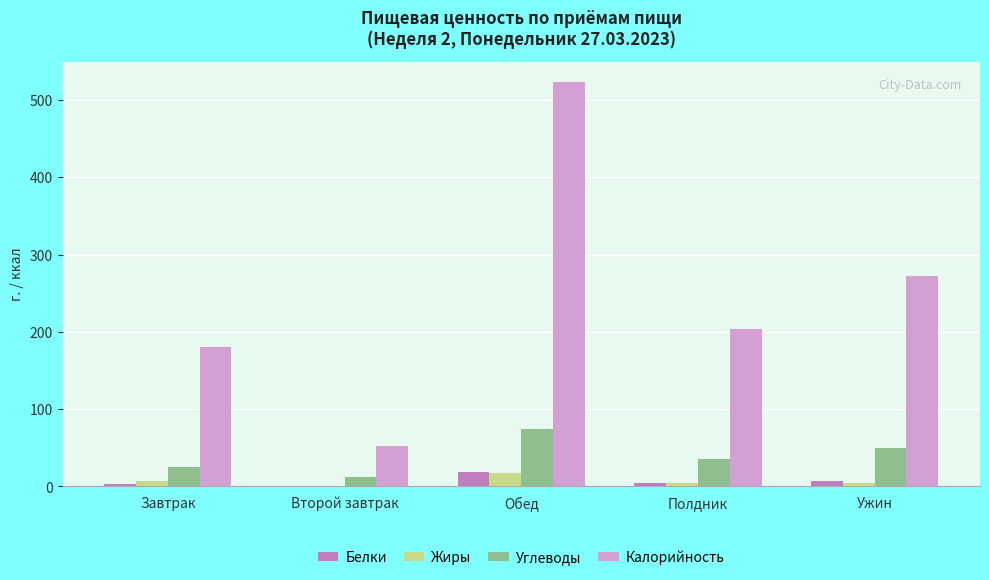

Which series has the largest total across all categories?

Калорийность